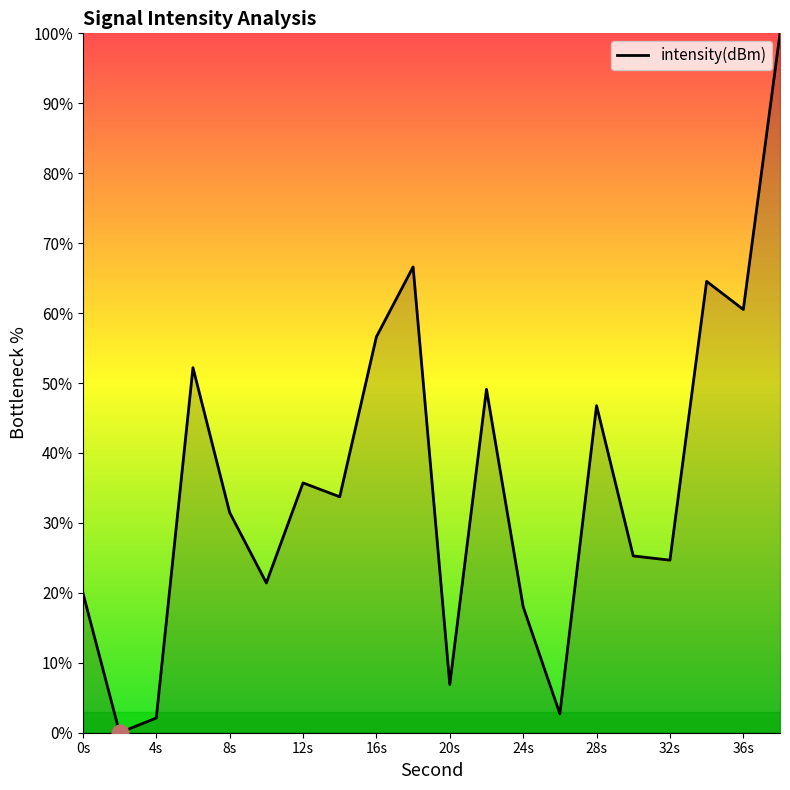

What is the difference between the maximum and minimum values?

100.0